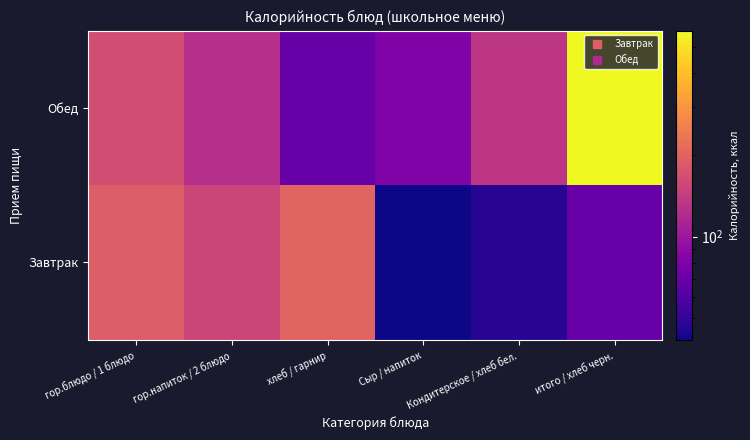

Reading left to right, extract all data points from this chart.

Обед: гор.блюдо / 1 блюдо=166.2	гор.напиток / 2 блюдо=125.1	хлеб / гарнир=70.1	Сыр / напиток=81.9	Кондитерское / хлеб бел.=132.9	итого / хлеб черн.=576.2
Завтрак: гор.блюдо / 1 блюдо=191.8	гор.напиток / 2 блюдо=154.0	хлеб / гарнир=201.9	Сыр / напиток=41.6	Кондитерское / хлеб бел.=46.8	итого / хлеб черн.=69.0